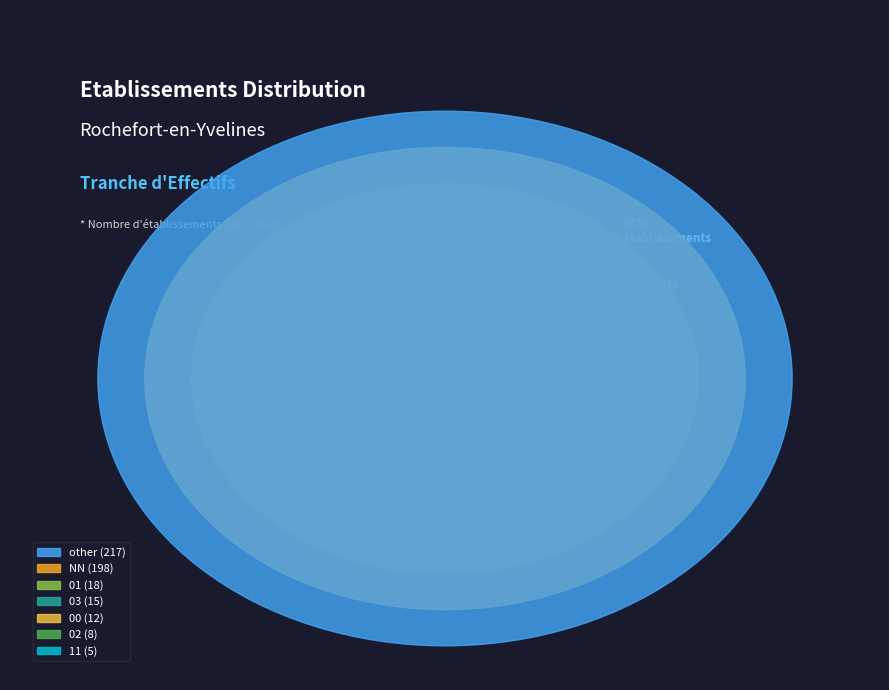

What is the change in value from 00 to 11?

-7